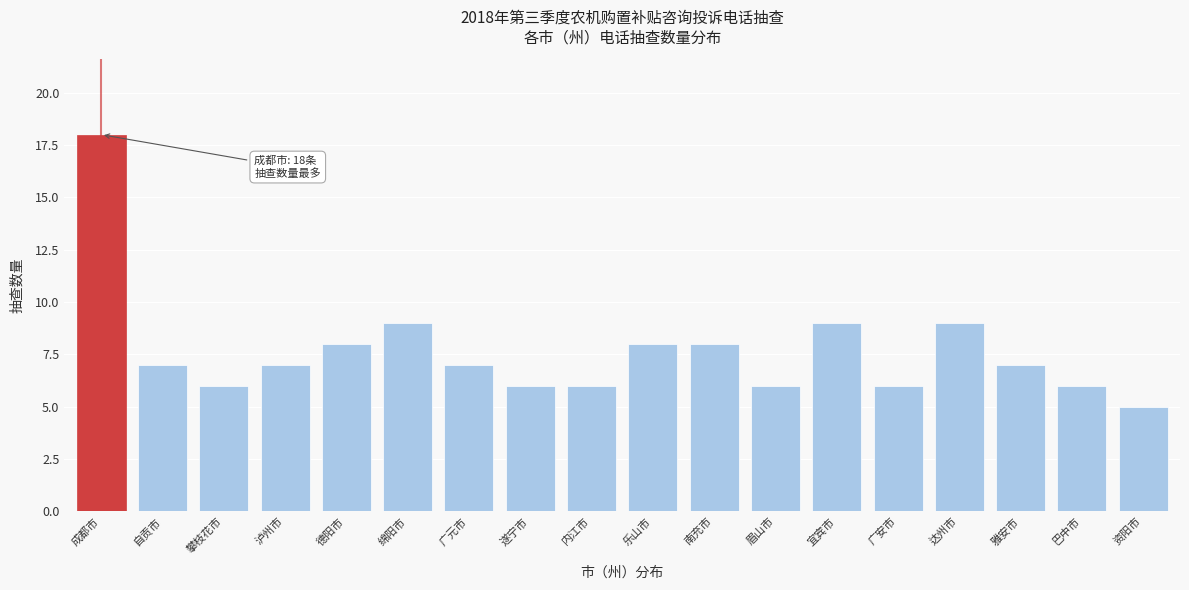

Reading left to right, list all the values displayed in this chart.

成都市=18	自贡市=7	攀枝花市=6	泸州市=7	德阳市=8	绵阳市=9	广元市=7	遂宁市=6	内江市=6	乐山市=8	南充市=8	眉山市=6	宜宾市=9	广安市=6	达州市=9	雅安市=7	巴中市=6	资阳市=5